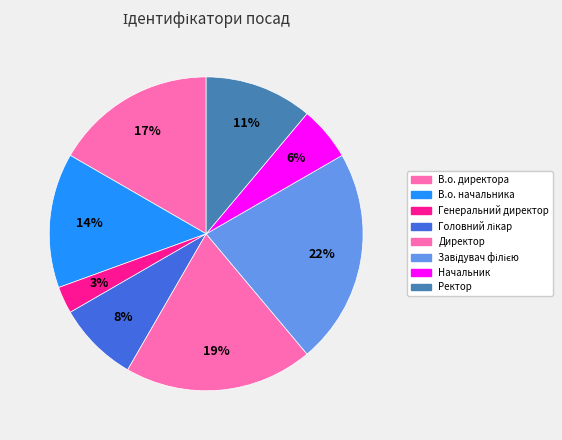

Is the sum of Завідувач філією and В.о. начальника greater than half?

No